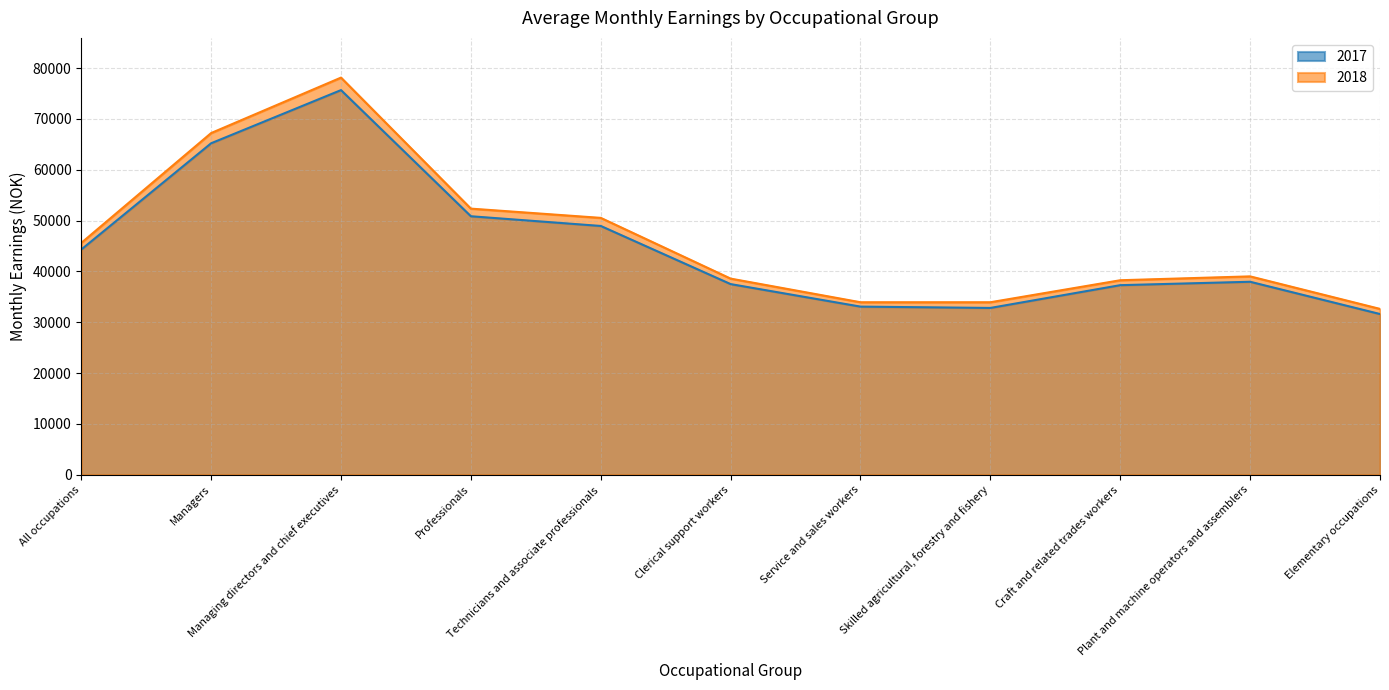

Which series has the largest range (max minus min)?

2018